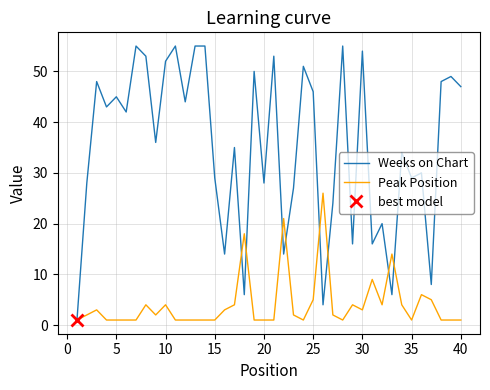

Is it true that Weeks on Chart equals 29 at 15?

True